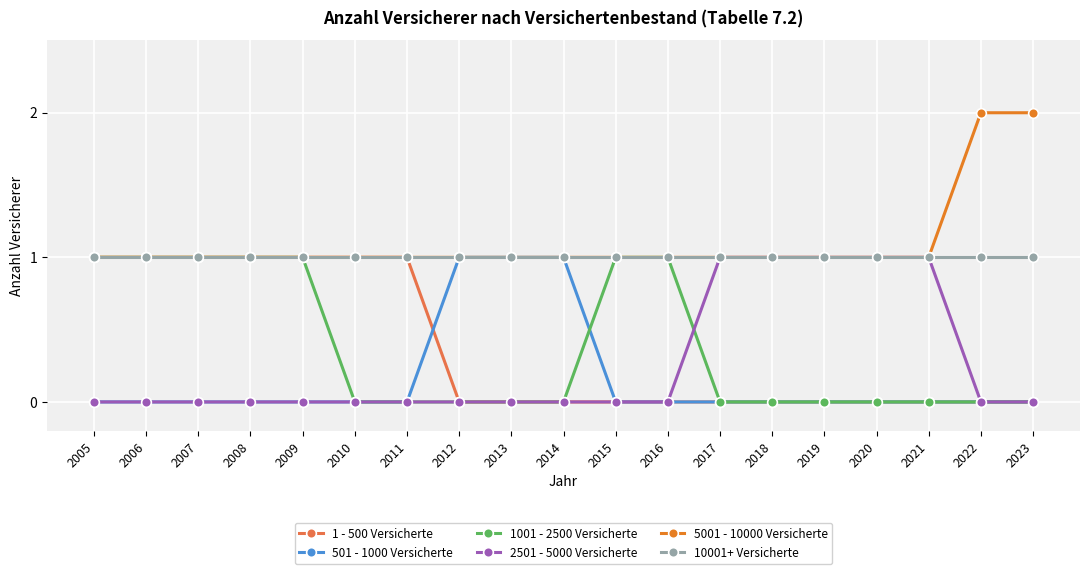

Which series has the largest total across all categories?

5001 - 10000 Versicherte